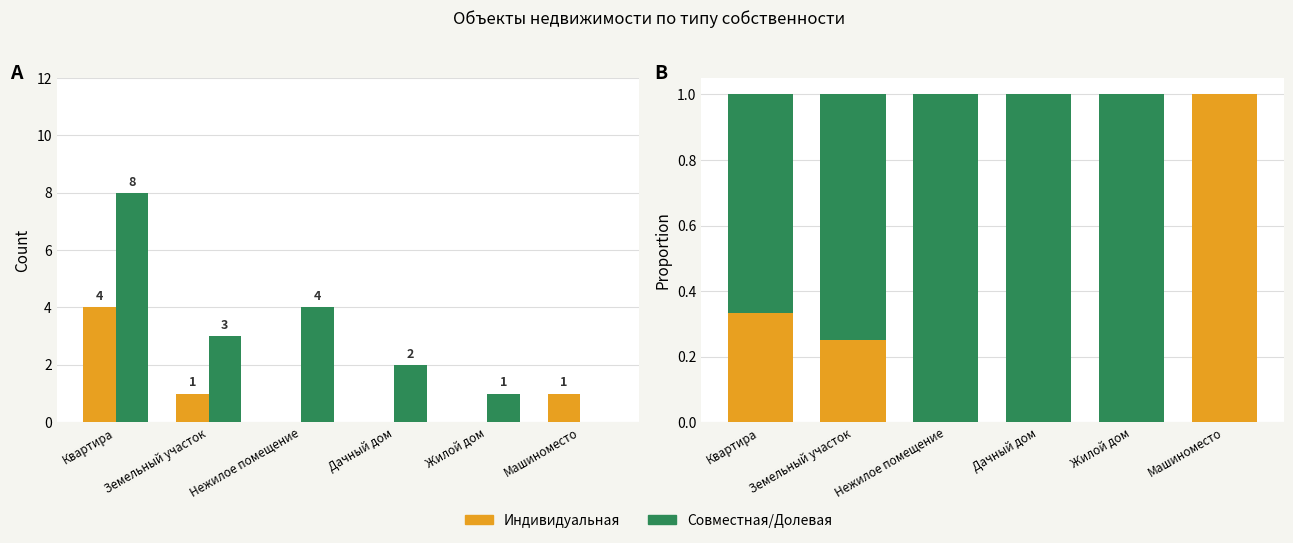

What is the sum of the Совместная/Долевая values at Нежилое помещение and Квартира?

1.7